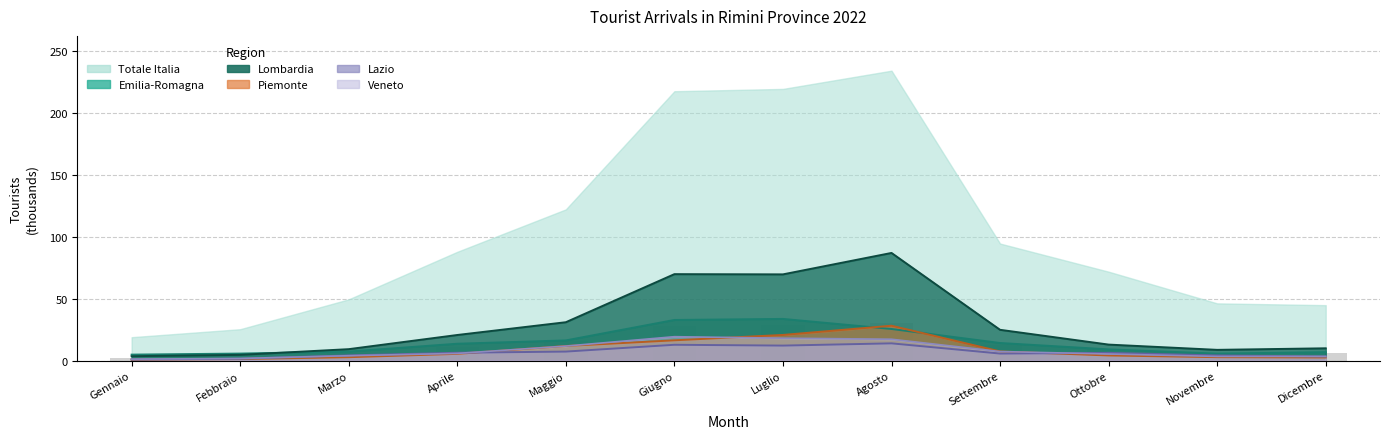

What is the value of the Veneto bar at the 11th from the left?

3.4